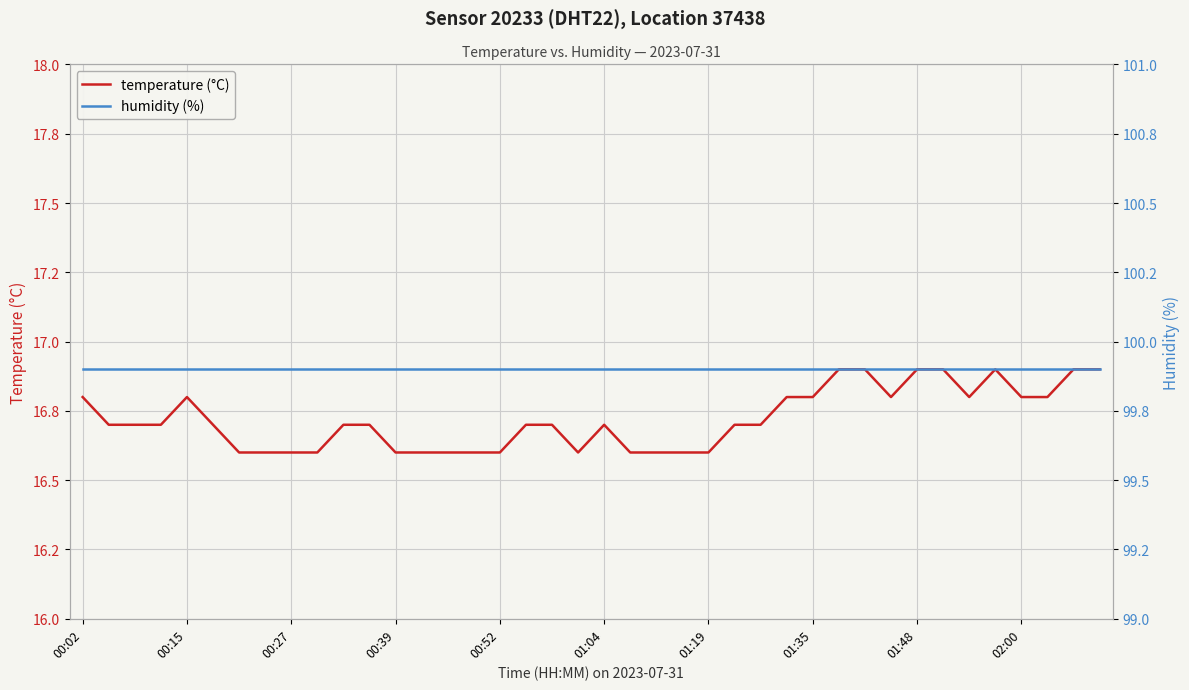

What is the average value of the temperature (°C) series?

16.7